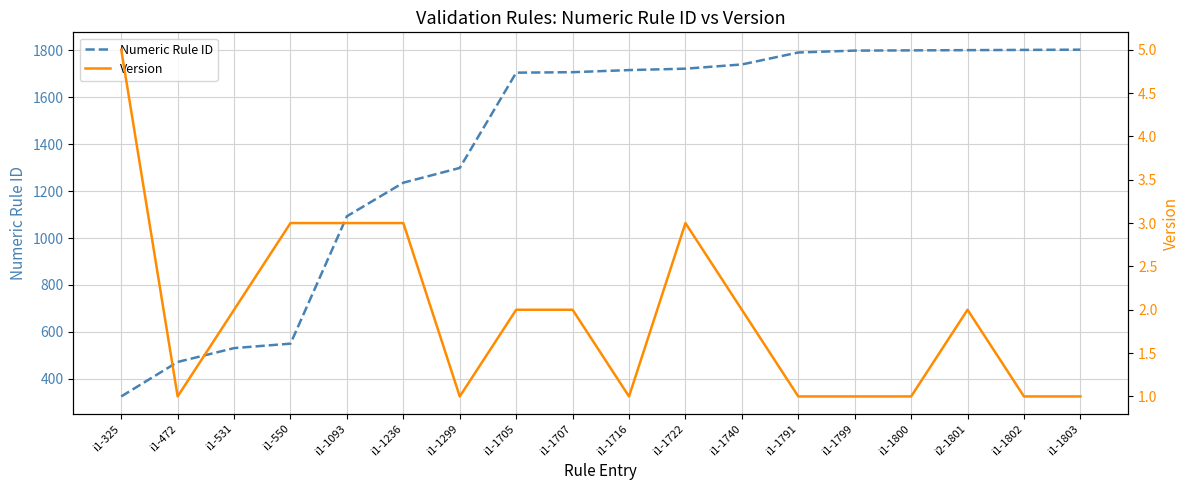

Which series has the largest total across all categories?

Numeric Rule ID